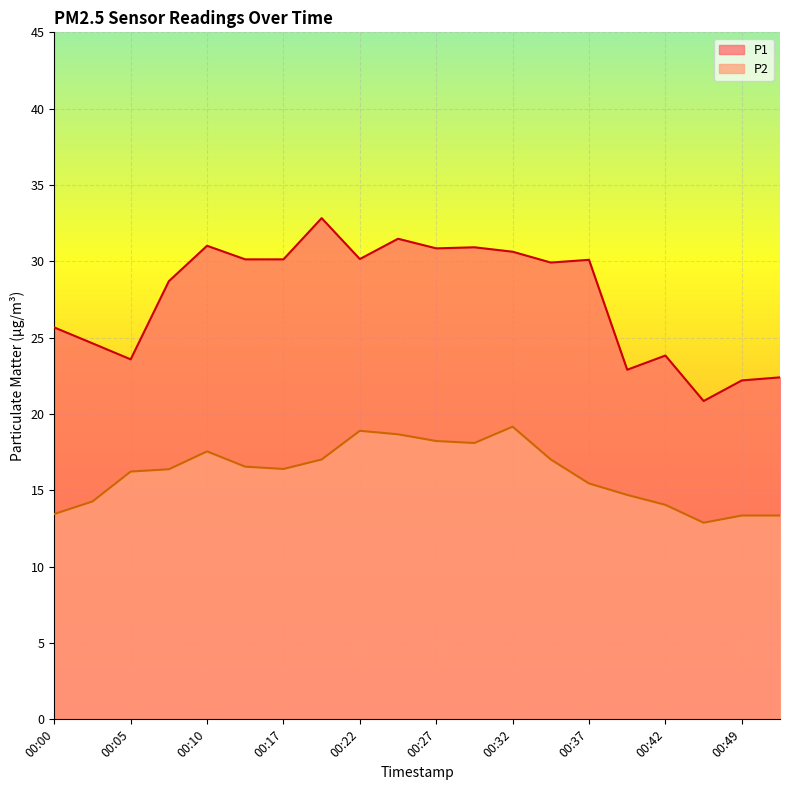

True or false: P2 and P1 intersect in this chart.

False